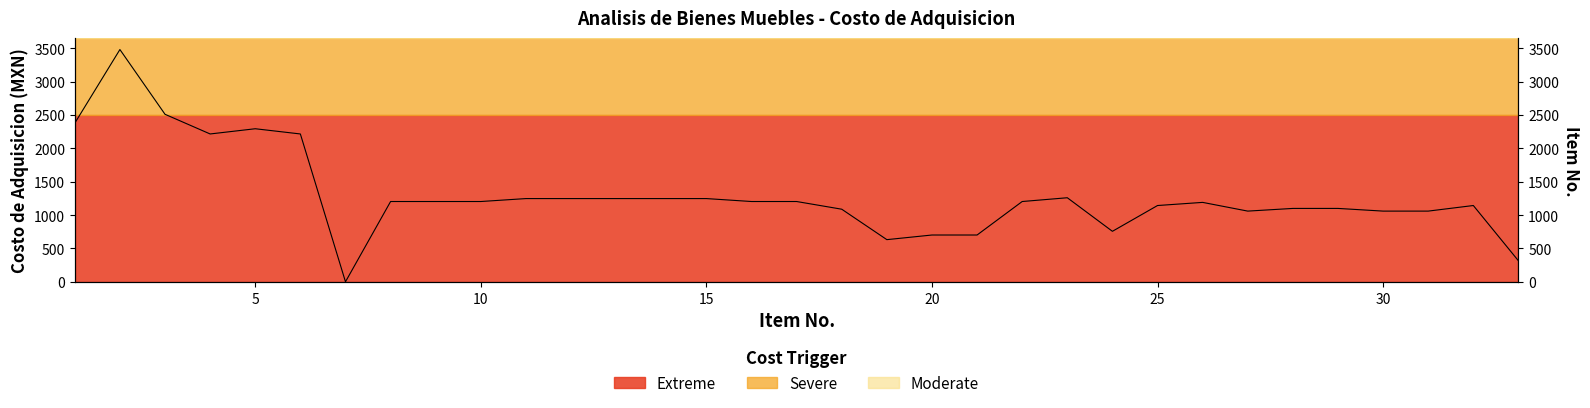

What is the difference between the second highest and second lowest values?

2194.0